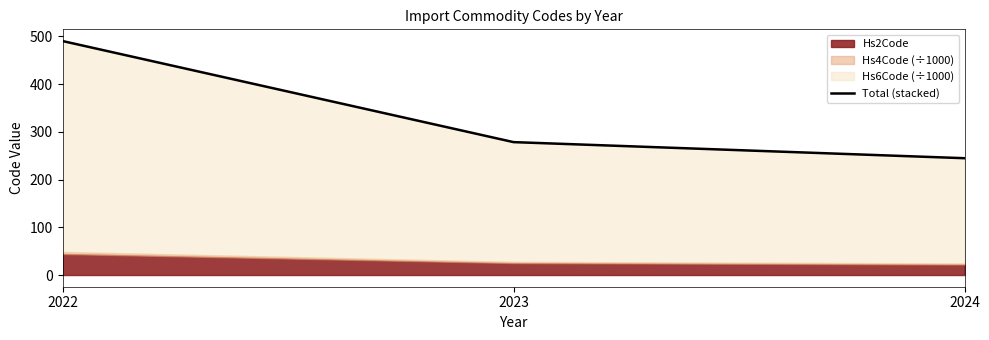

True or false: the data shows 490.0 at 2022.

True